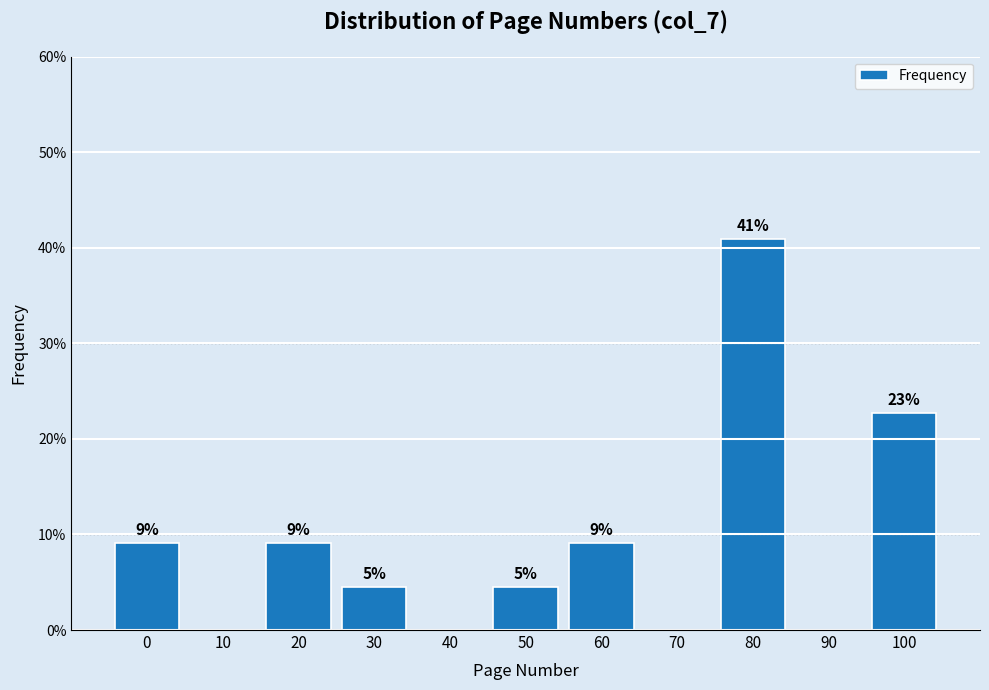

Are the bars horizontal?

No